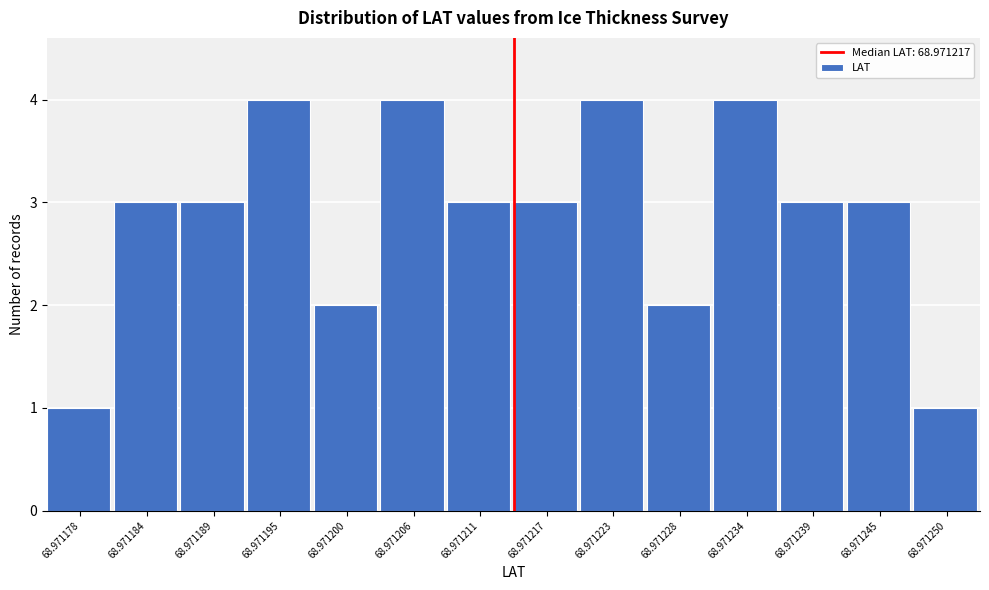

Reading left to right, extract all data points from this chart.

1	3	3	4	2	4	3	3	4	2	4	3	3	1